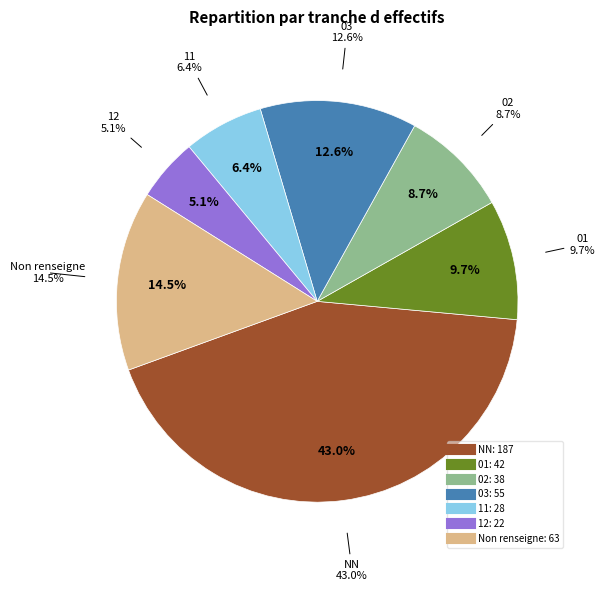

Between 01 and 03, which is larger?

03